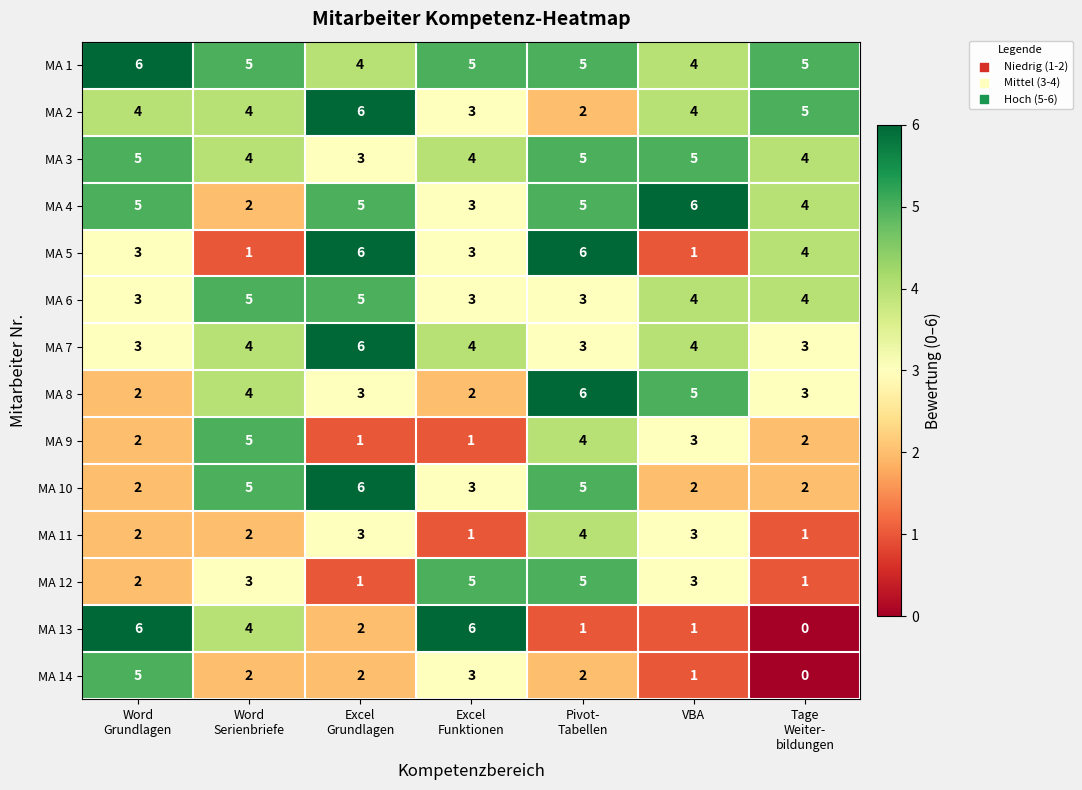

At which category is the sum across all series the highest?

Pivot-
Tabellen